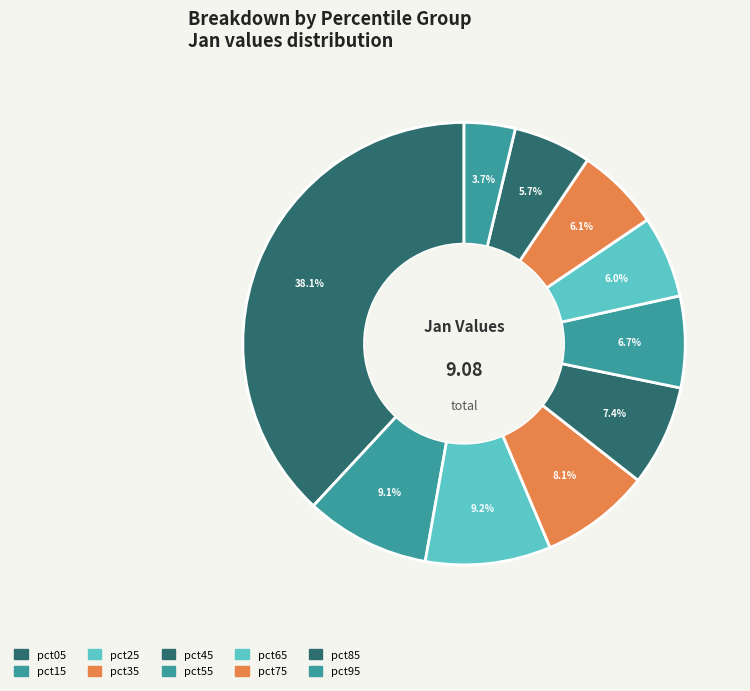

Is pct45 the majority of the pie?

No